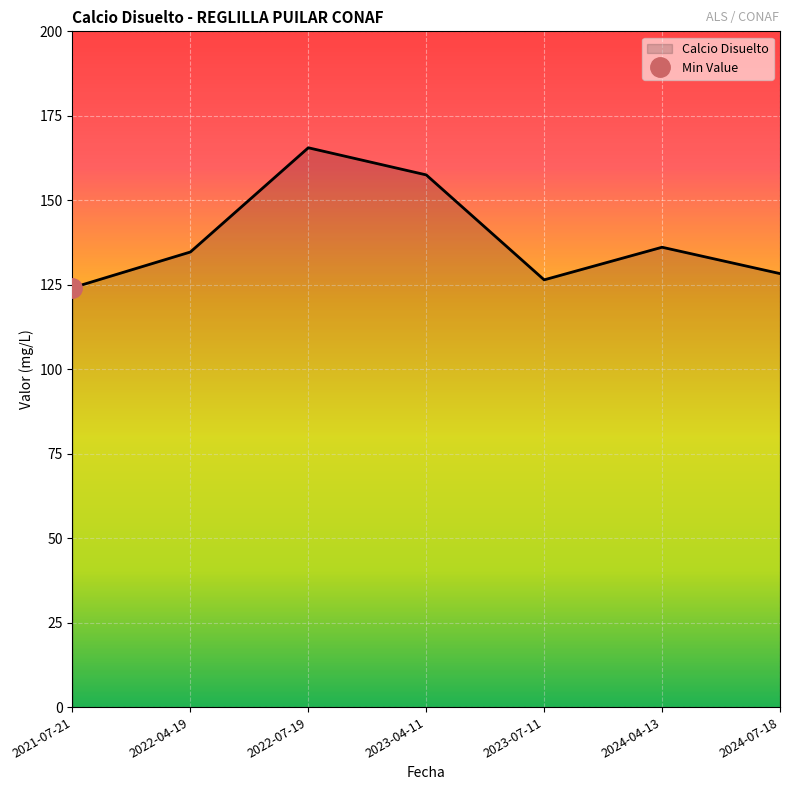

List the labels in order of value, largest first.

2022-07-19, 2023-04-11, 2024-04-13, 2022-04-19, 2024-07-18, 2023-07-11, 2021-07-21